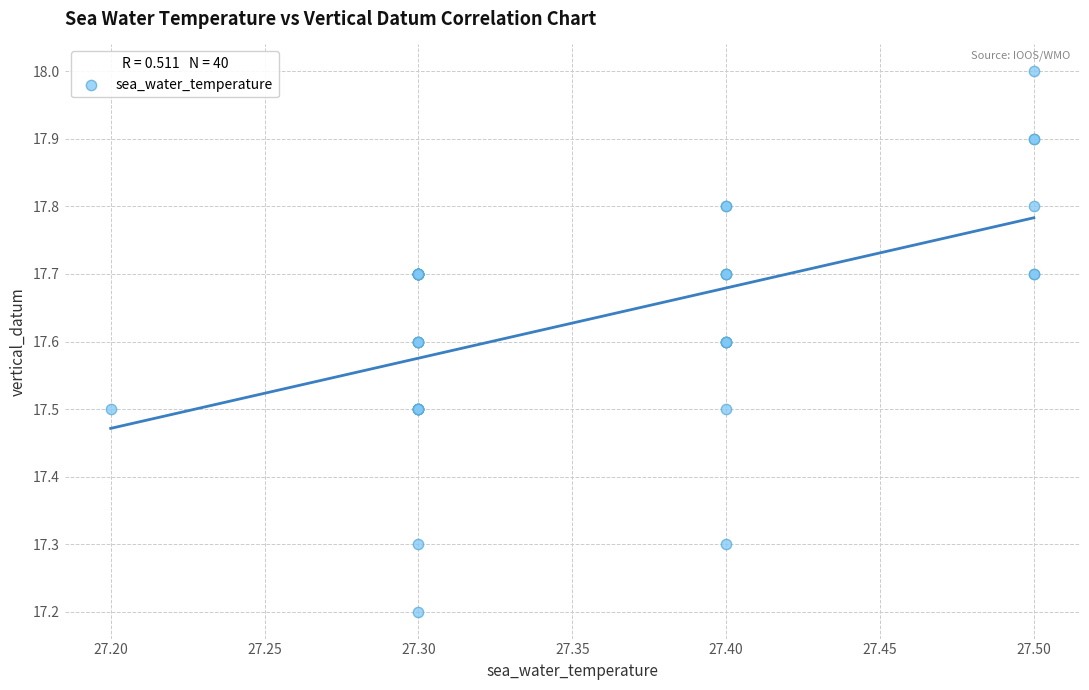

What Y value in the scatter plot is closest to 17?

17.2